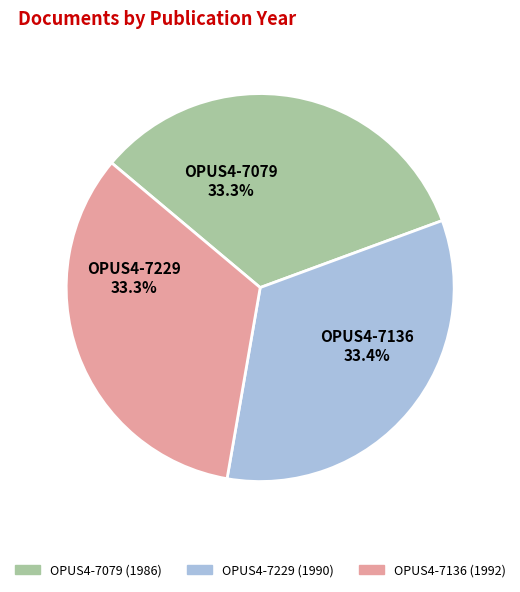

To the nearest percent, what is the combined percentage of OPUS4-7079 and OPUS4-7229?

67%